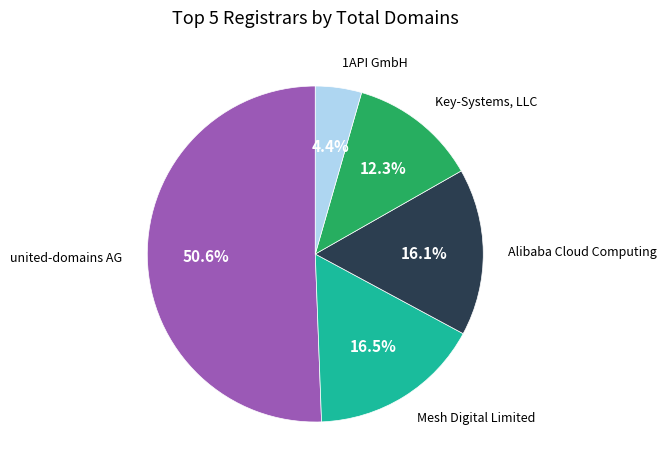

To the nearest percent, what is the average slice percentage?

20%